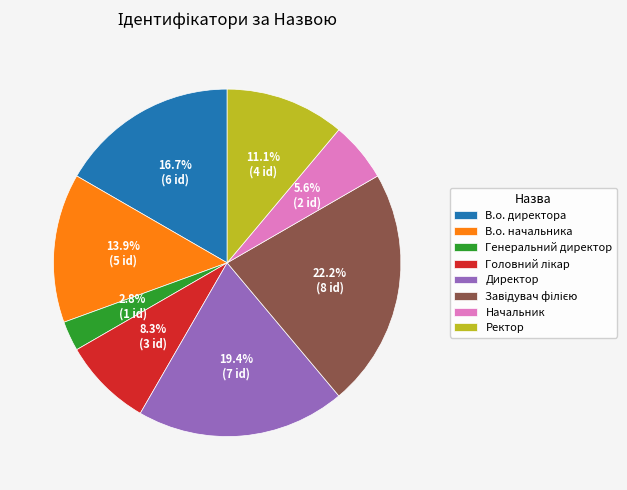

How many segments does this pie chart have?

8